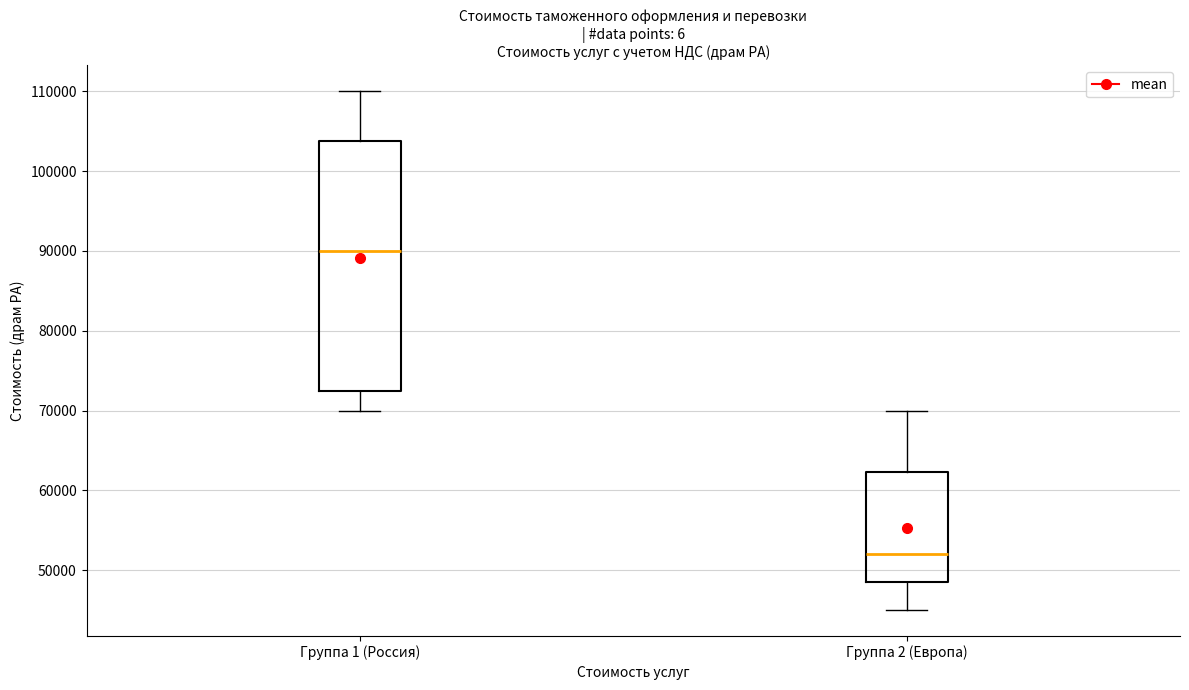

Reading left to right, transcribe this box plot: for each box, give where its median line is, the range the box spans, and where its two whiskers end, as read against the y-axis. The values are not printed on the chart, so give them approximately, as read against the axis.

Группа 1 (Россия): median 90000, box 73000 to 104000, whiskers 70000 to 110000
Группа 2 (Европа): median 52000, box 49000 to 62000, whiskers 45000 to 70000